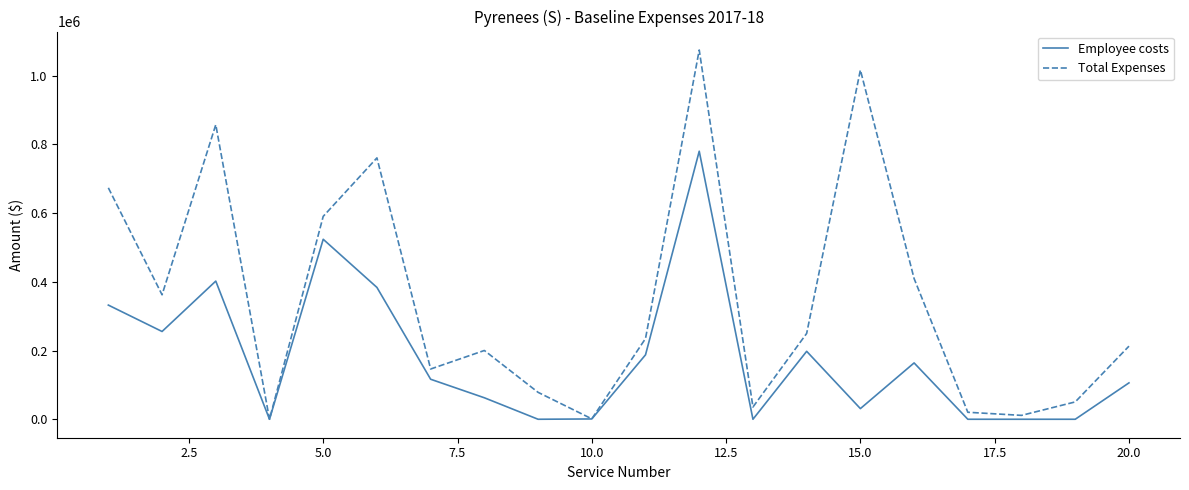

What is the greatest value displayed?

1074531.0